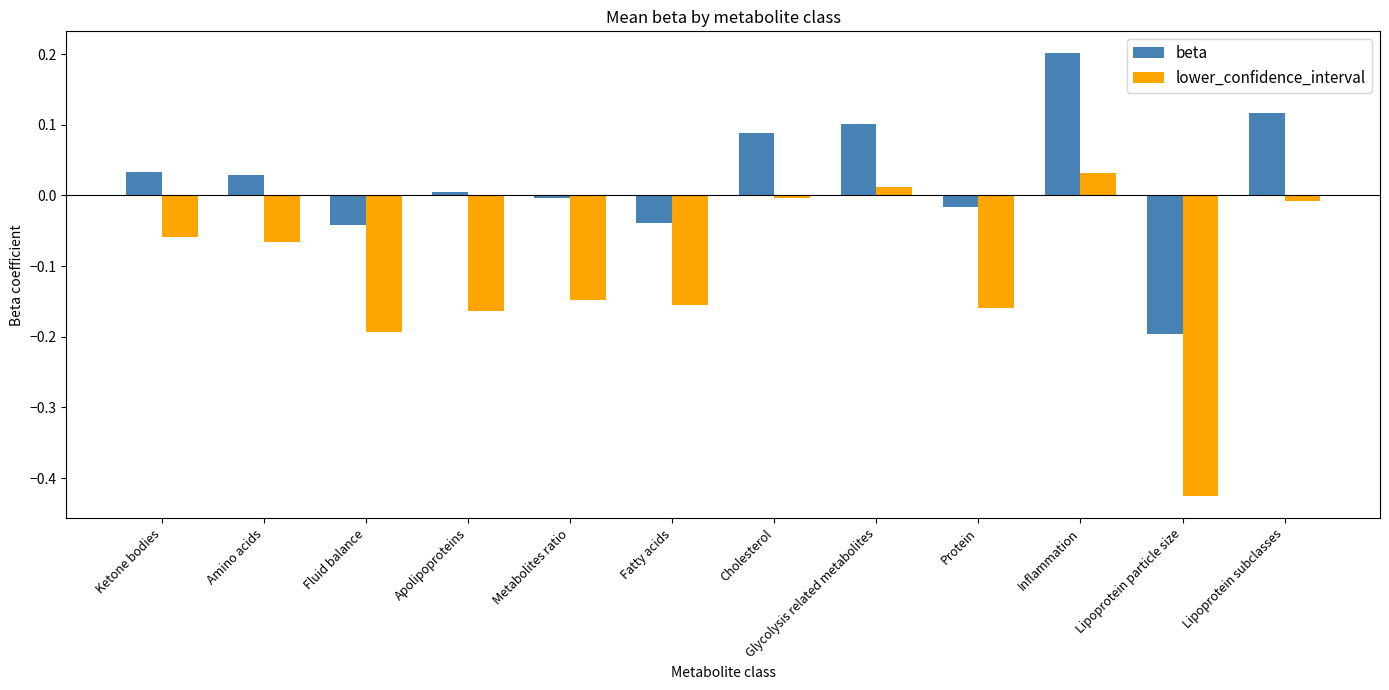

Which category has the highest value across all series?

Inflammation